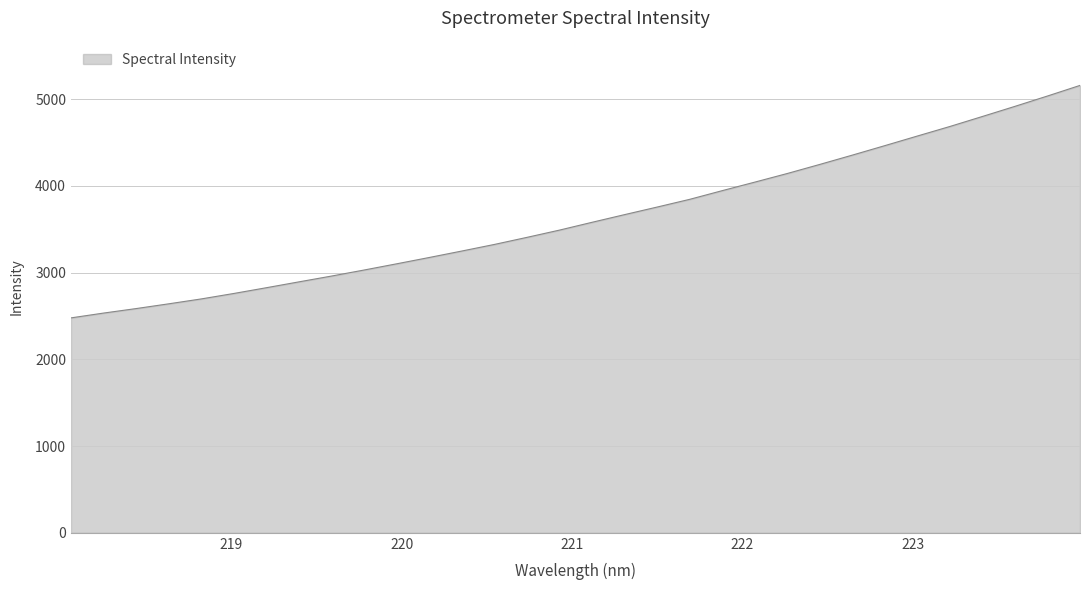

What is the maximum value shown in the chart?

5159.5